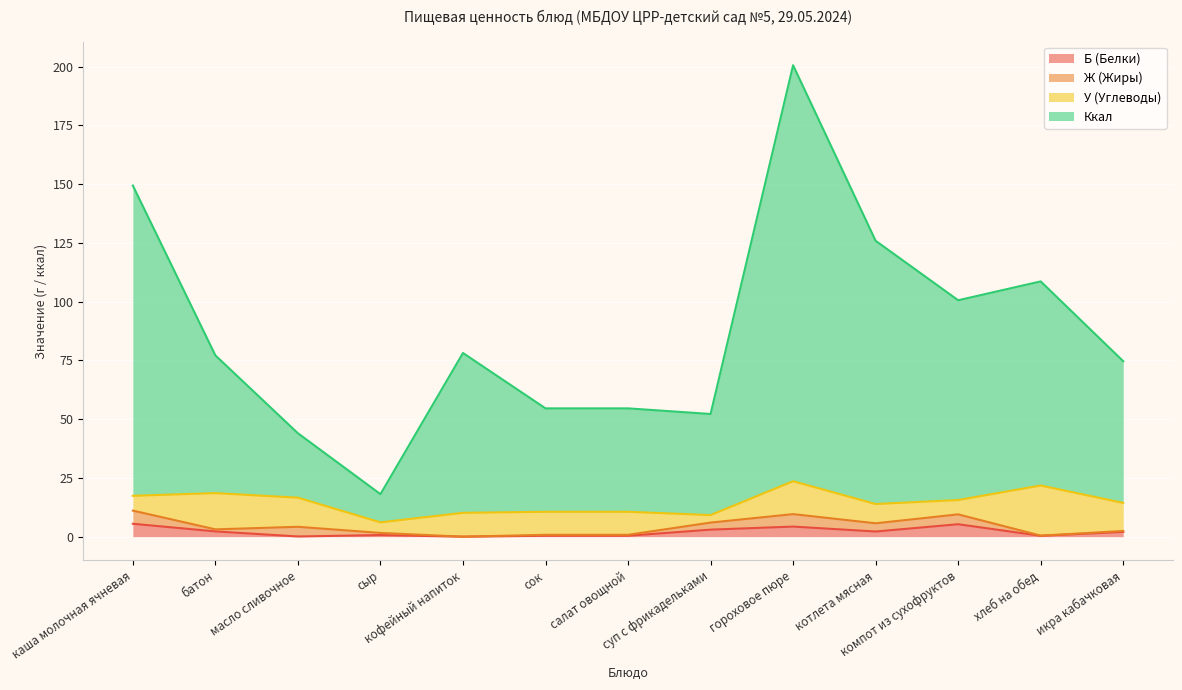

What is the label of the 13th point from the left?

икра кабачковая